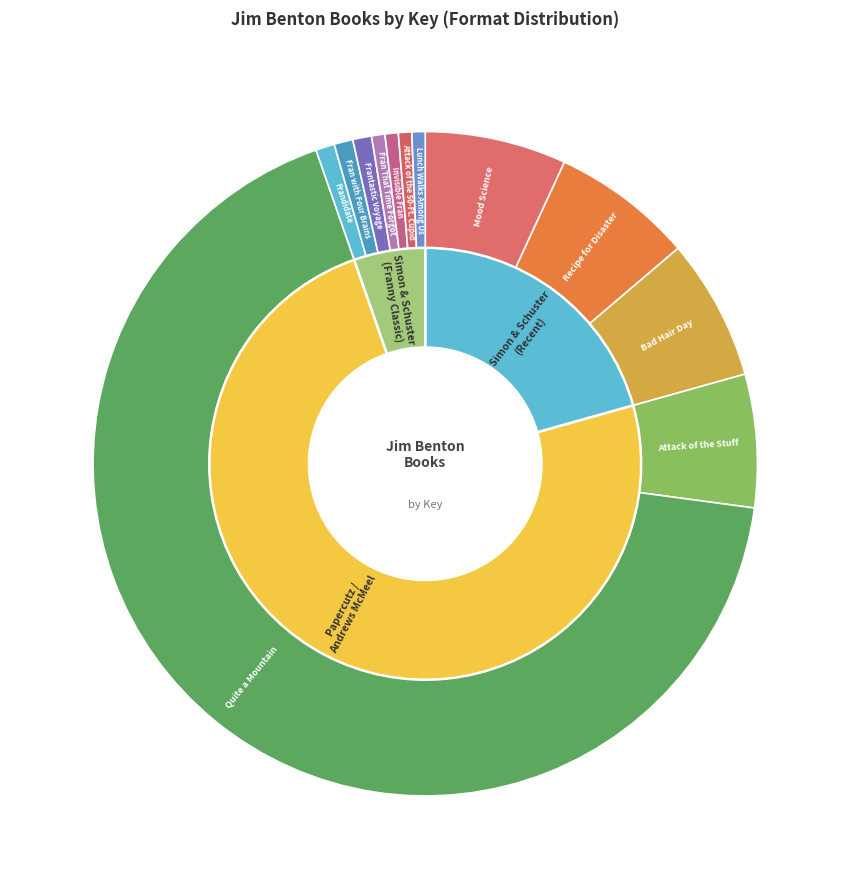

Do Frantastic Voyage and Invisible Fran together represent more than half of the pie?

No